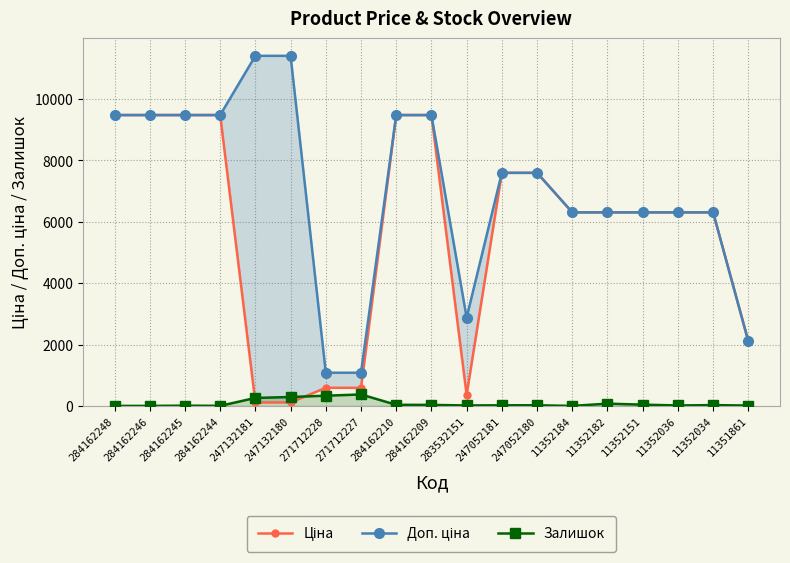

What is the difference between the maximum and minimum values in the Доп. ціна series?

10328.3